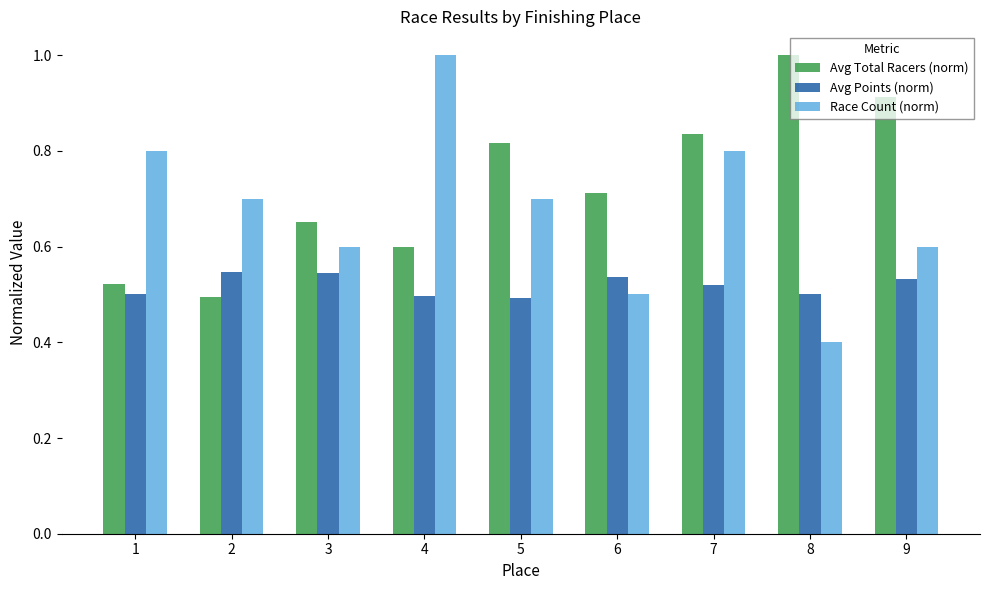

How many bars are there in each group?

3